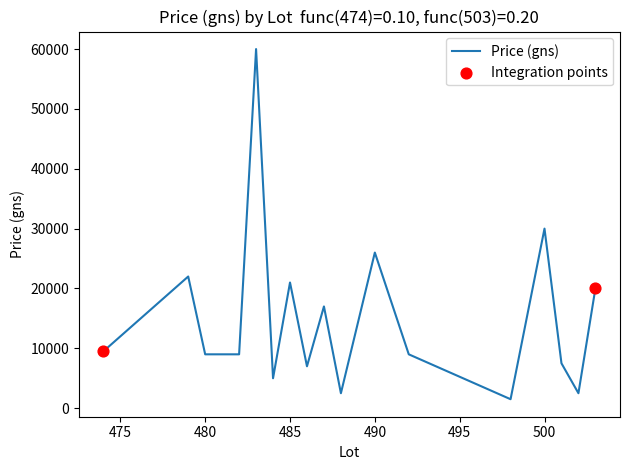

What is the difference between the maximum and minimum values?

58500